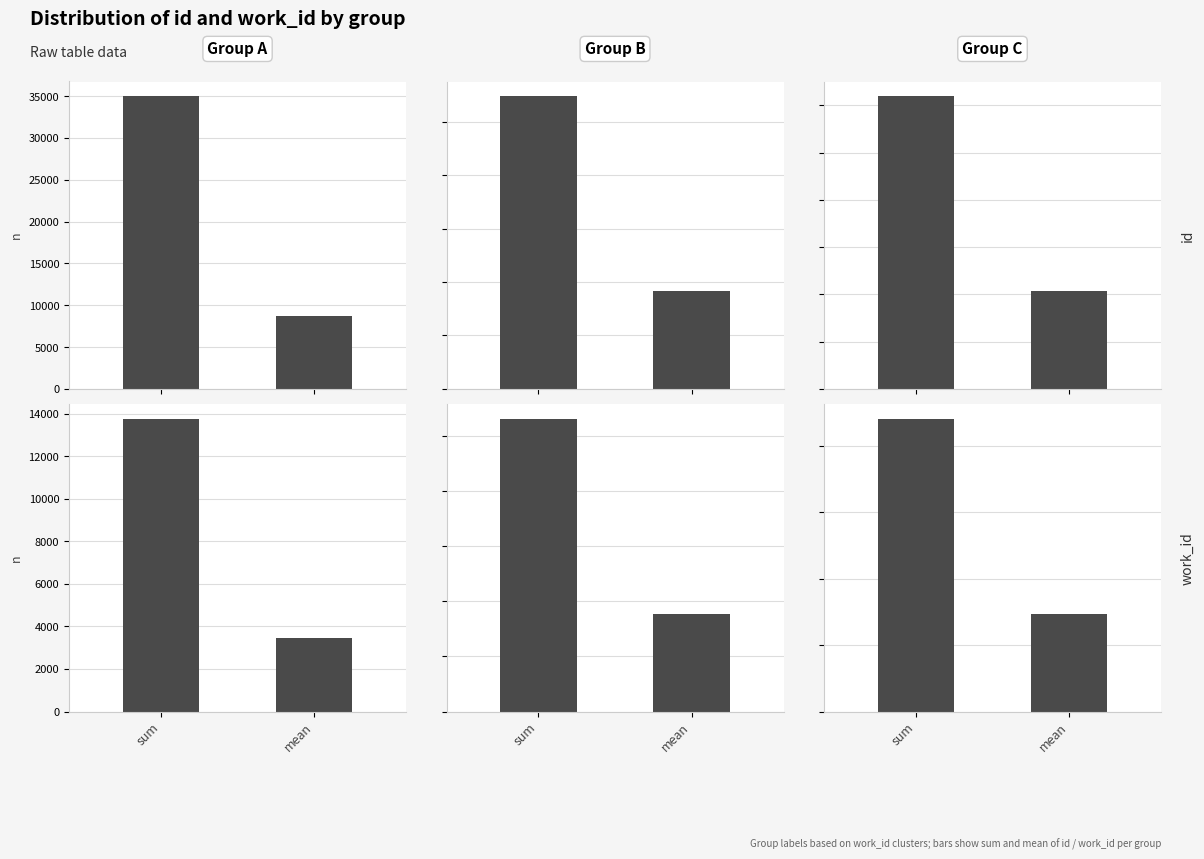

The work_id series shows 13042.4 at mean. True or false?

False